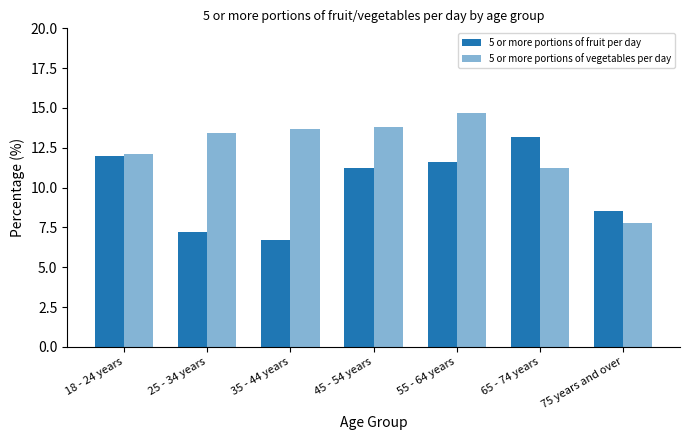

True or false: 5 or more portions of vegetables per day has a value of 11.2 at 65 - 74 years.

True